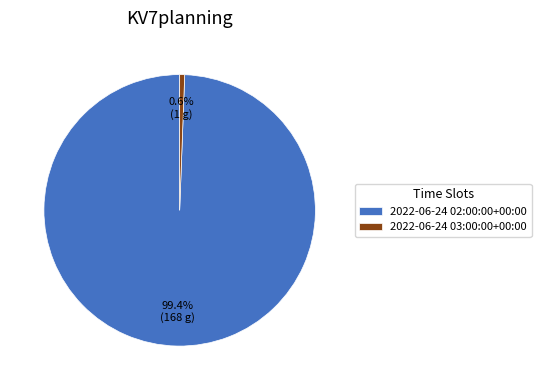

What percentage is the 2022-06-24 03:00:00+00:00 slice, to the nearest percent?

1%